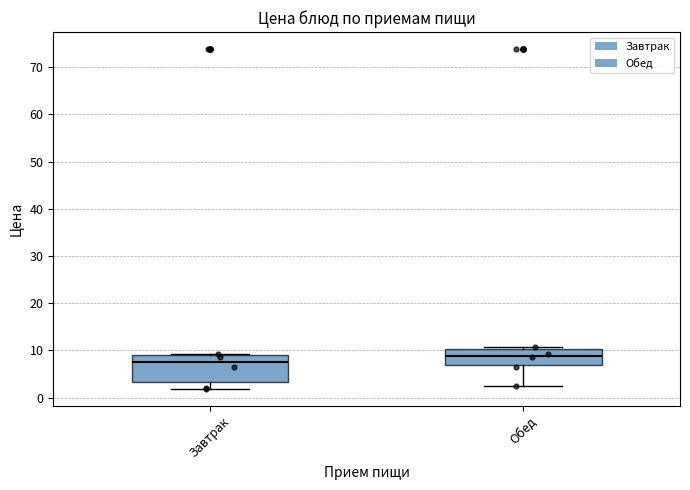

Where is the upper edge of the box for Завтрак on the y-axis? The values are not printed on the chart, so give them approximately, as read against the axis.

9